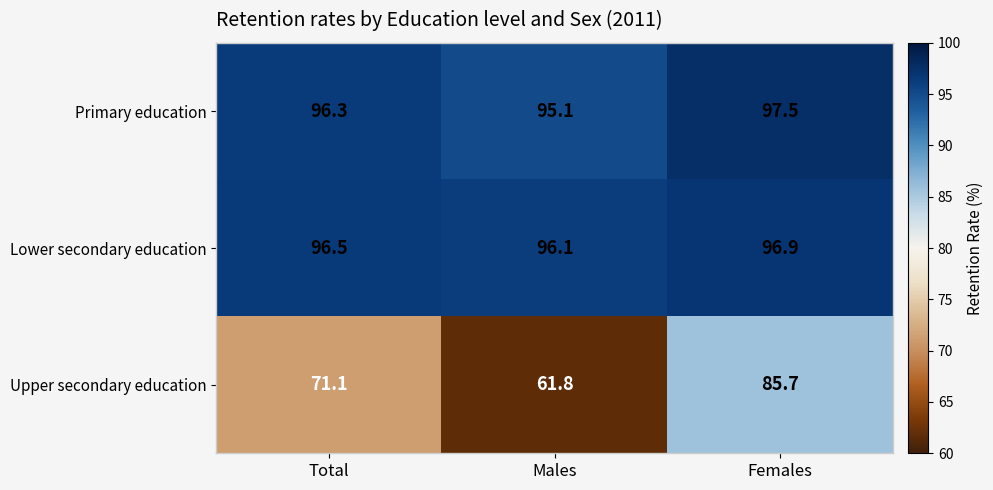

List the series in order of their peak value, highest first.

Primary education, Lower secondary education, Upper secondary education